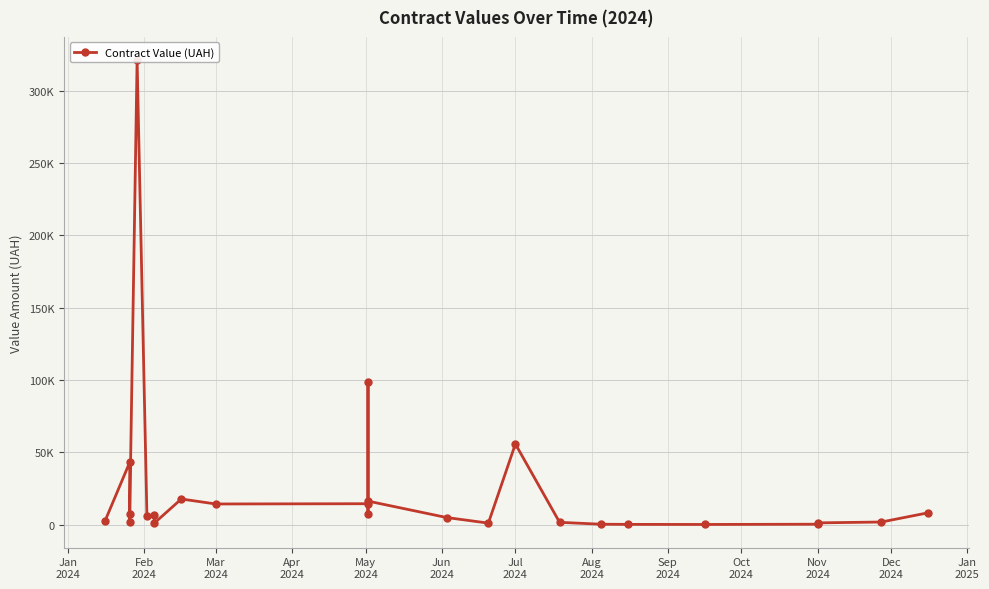

How many interior local valleys (lower than both neighbors) does the data have?

7